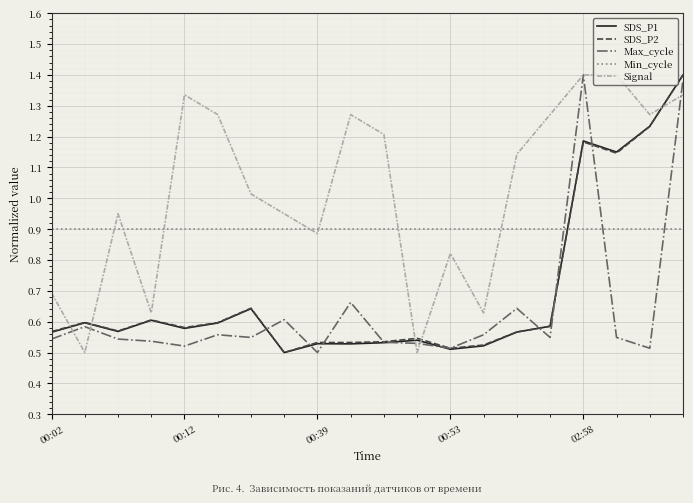

Which series has the largest total across all categories?

Signal